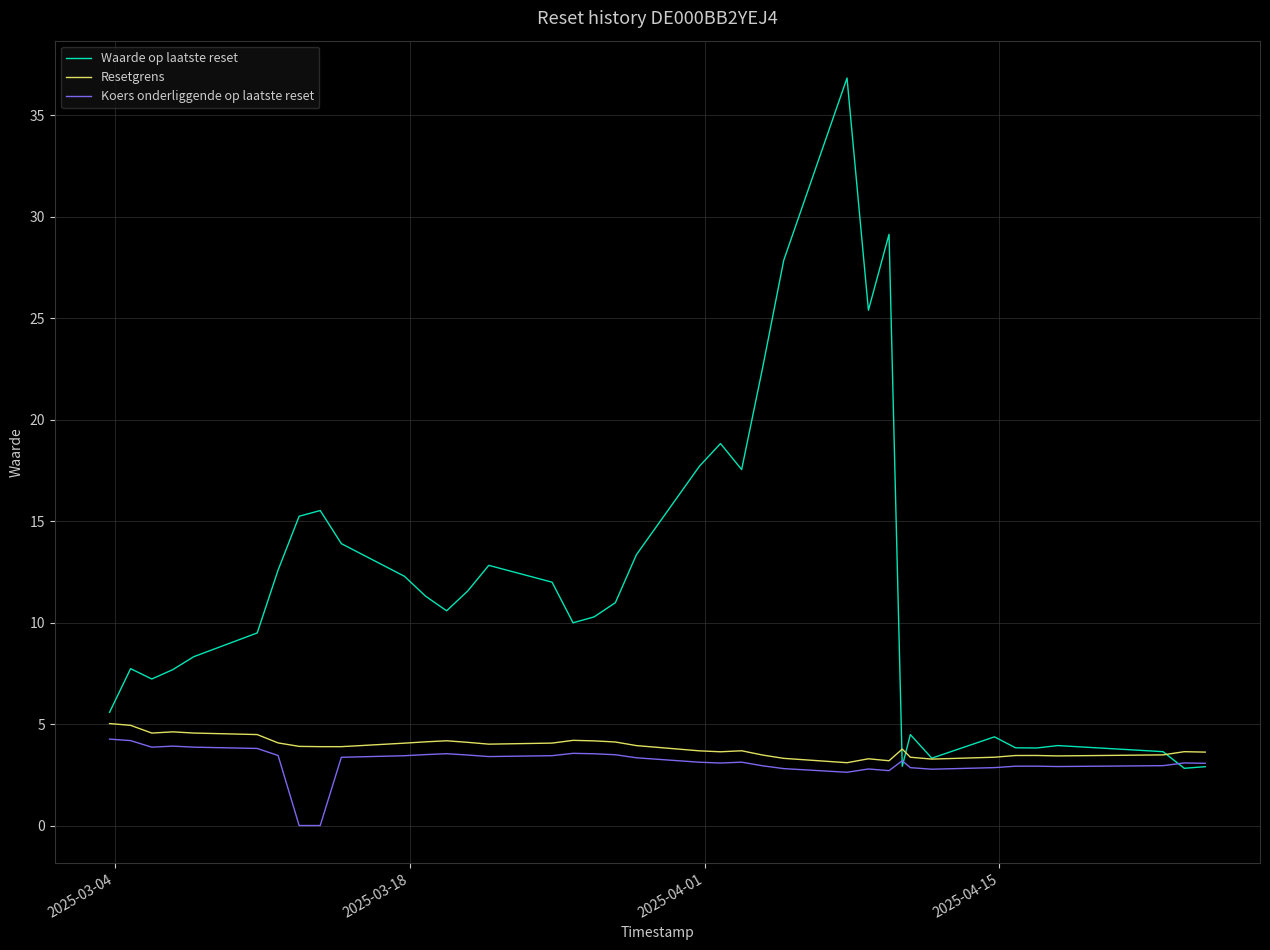

Which series has the largest total across all categories?

Waarde op laatste reset